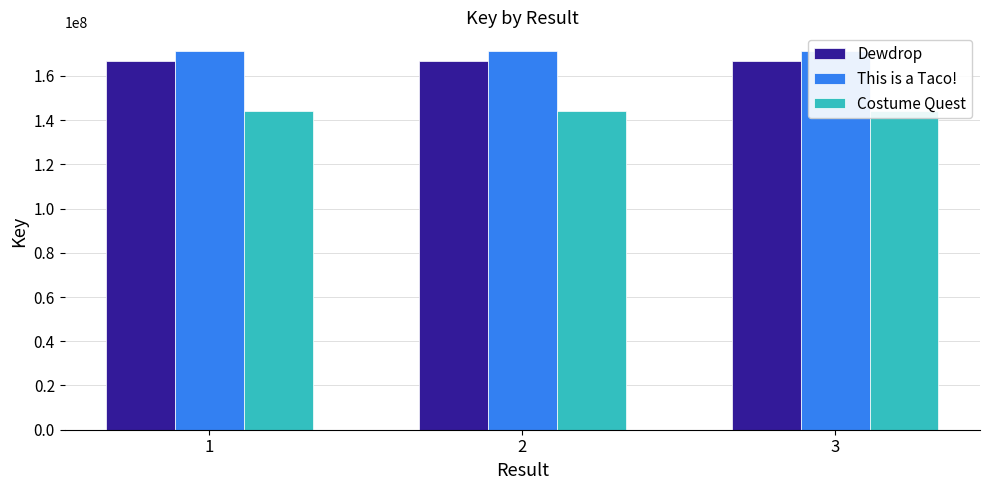

Reading left to right, list all the values displayed in this chart.

Dewdrop: 1=166659347	2=166659347	3=166659347
This is a Taco!: 1=171137703	2=171137703	3=171137703
Costume Quest: 1=144212231	2=144212231	3=144212231